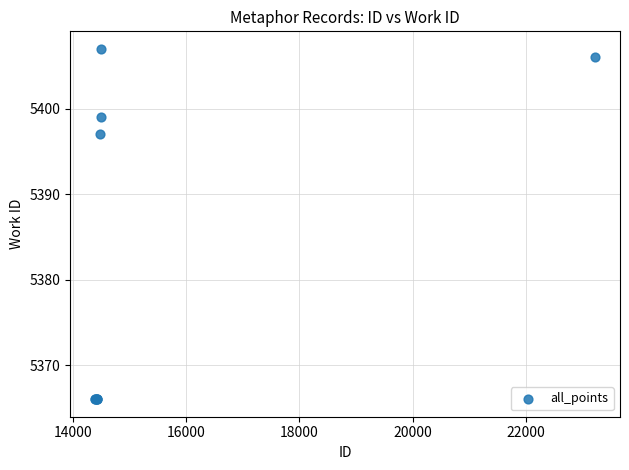

What Y value in the scatter plot is closest to 5386?

5397